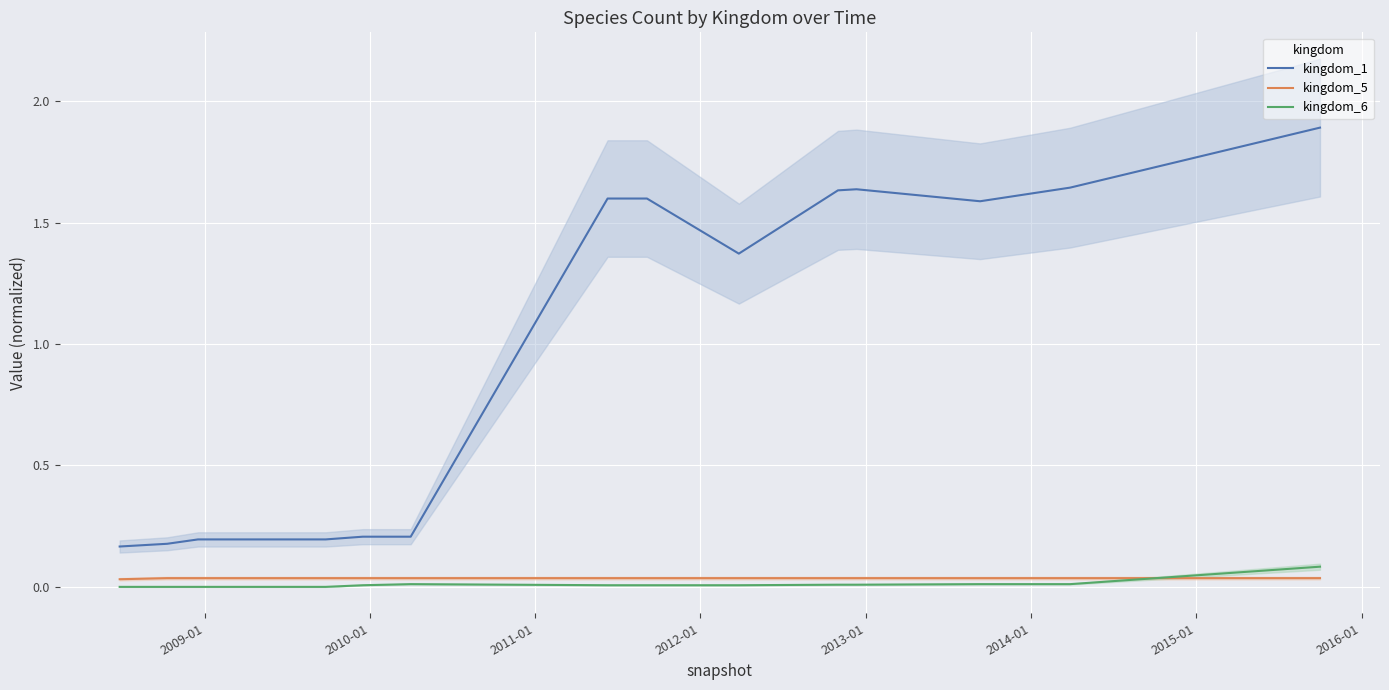

True or false: kingdom_5 and kingdom_1 intersect in this chart.

False